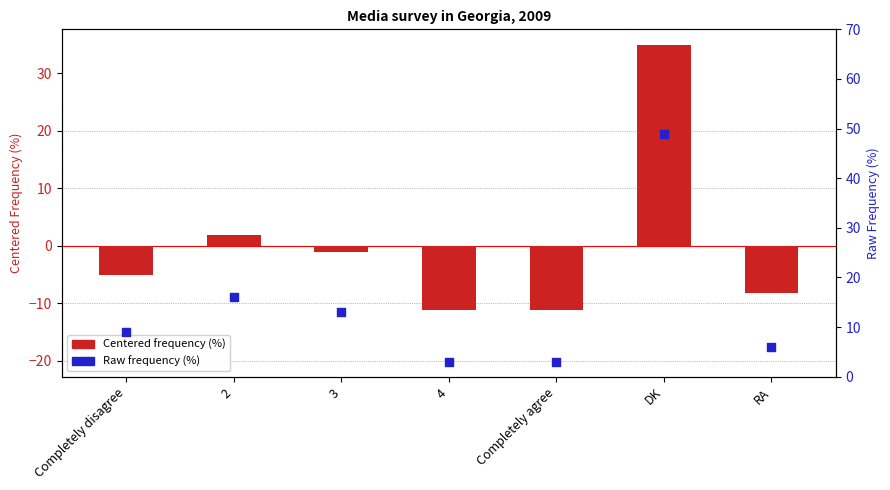

Is the value of Raw frequency (%) at DK greater than the value of Frequency (%) at Completely agree?

Yes